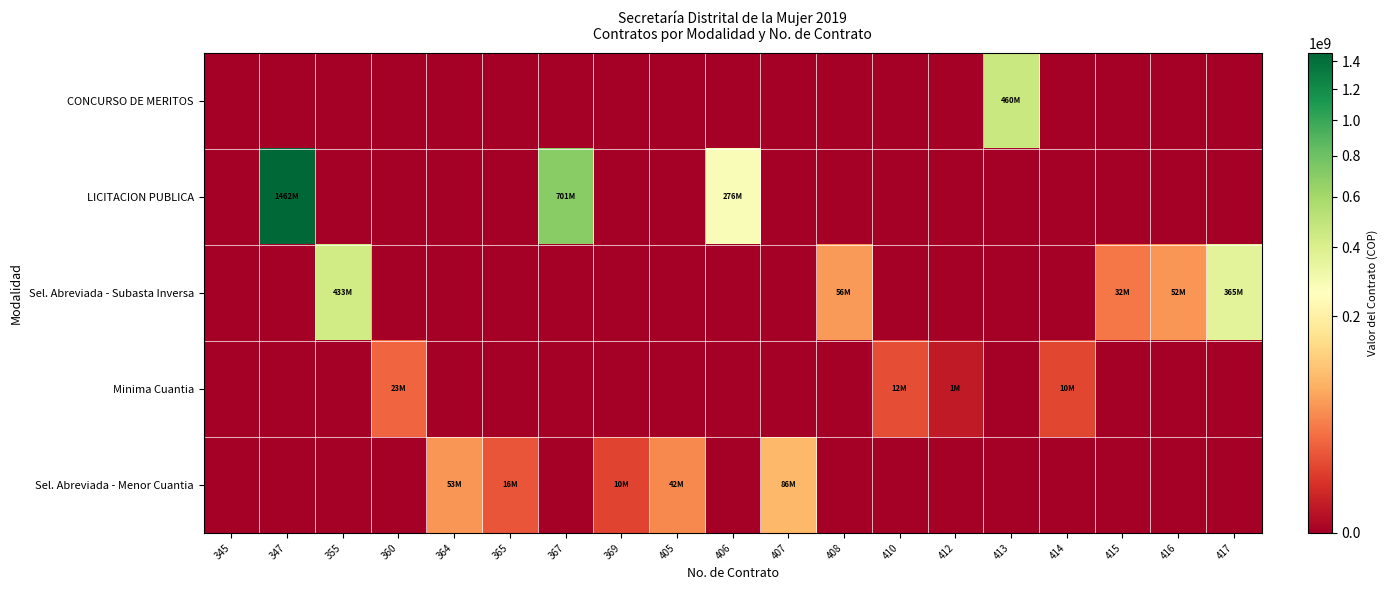

Reading left to right, extract all data points from this chart.

CONCURSO DE MERITOS: 345=0	347=0	355=0	360=0	364=0	365=0	367=0	369=0	405=0	406=0	407=0	408=0	410=0	412=0	413=460400000	414=0	415=0	416=0	417=0
LICITACION PUBLICA: 345=0	347=1461878384	355=0	360=0	364=0	365=0	367=701215961	369=0	405=0	406=276373789	407=0	408=0	410=0	412=0	413=0	414=0	415=0	416=0	417=0
Sel. Abreviada - Subasta Inversa: 345=0	347=0	355=432840083	360=0	364=0	365=0	367=0	369=0	405=0	406=0	407=0	408=55560000	410=0	412=0	413=0	414=0	415=32200000	416=52000000	417=365000000
Minima Cuantia: 345=0	347=0	355=0	360=23000000	364=0	365=0	367=0	369=0	405=0	406=0	407=0	408=0	410=12500000	412=1050000	413=0	414=10469000	415=0	416=0	417=0
Sel. Abreviada - Menor Cuantia: 345=0	347=0	355=0	360=0	364=53025560	365=15750000	367=0	369=9886286	405=42304000	406=0	407=86220999	408=0	410=0	412=0	413=0	414=0	415=0	416=0	417=0